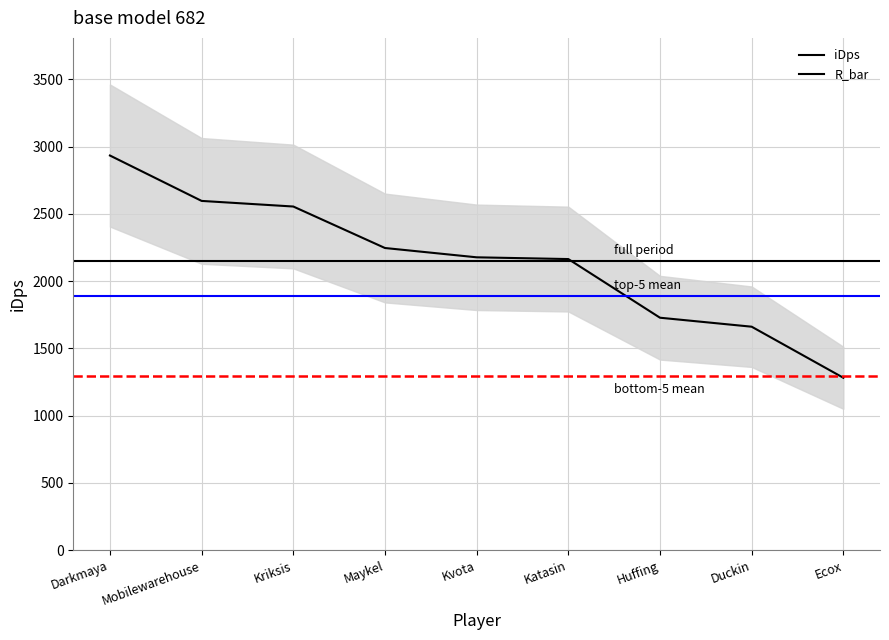

List the labels in order of value, largest first.

Darkmaya, Mobilewarehouse, Kriksis, Maykel, Kvota, Katasin, Huffing, Duckin, Ecox